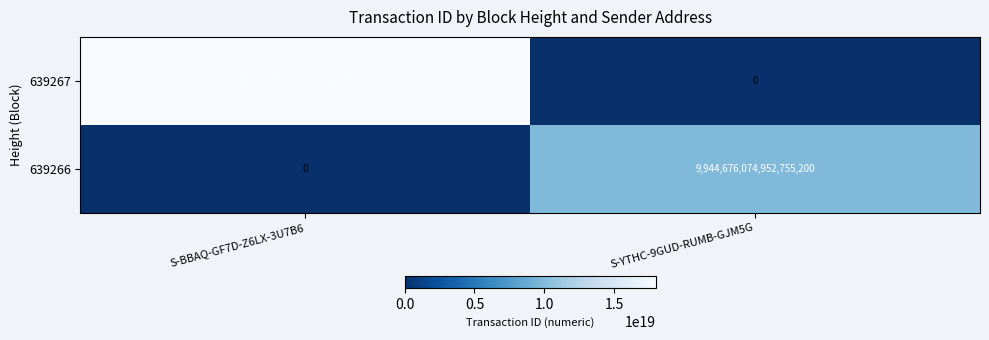

Count the number of categories in the chart.

2